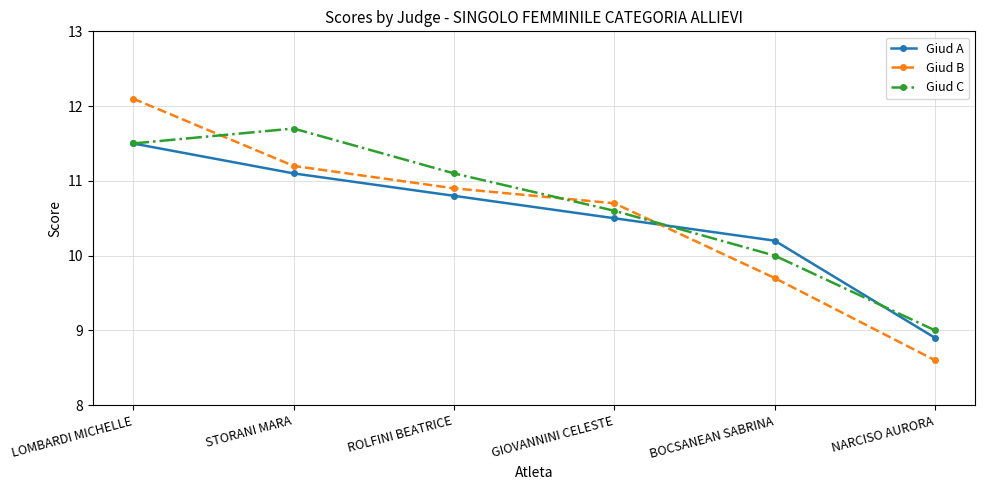

What is the highest value of the Giud A series?

11.5